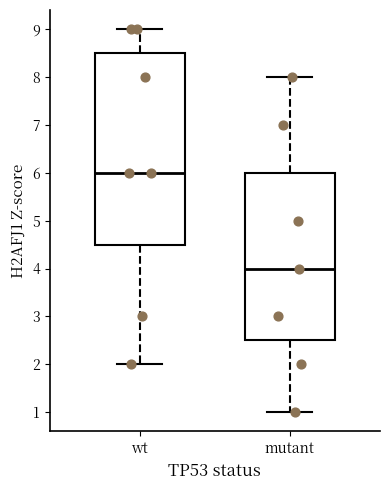

Reading left to right, transcribe this box plot: for each box, give where its median line is, the range the box spans, and where its two whiskers end, as read against the y-axis. The values are not printed on the chart, so give them approximately, as read against the axis.

wt: median 6.0, box 4.5 to 8.5, whiskers 2.0 to 9.0
mutant: median 4.0, box 2.5 to 6.0, whiskers 1.0 to 8.0